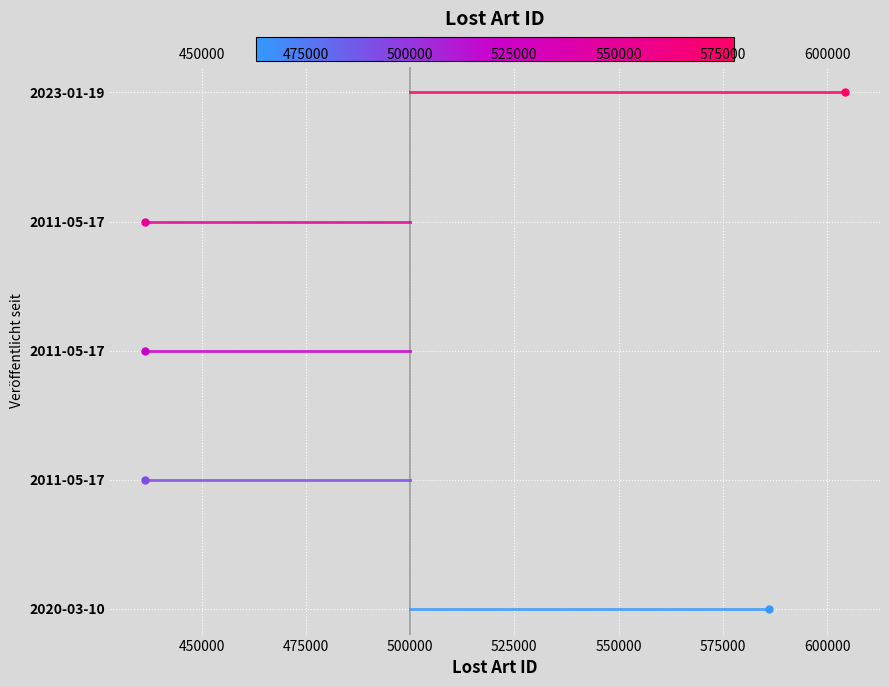

The 2011-05-17 (436473) series shows 1 at 425000. True or false?

False